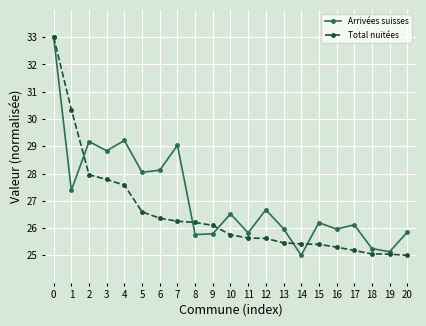

List the series in order of their overall mean, lowest first.

Total nuitées, Arrivées suisses